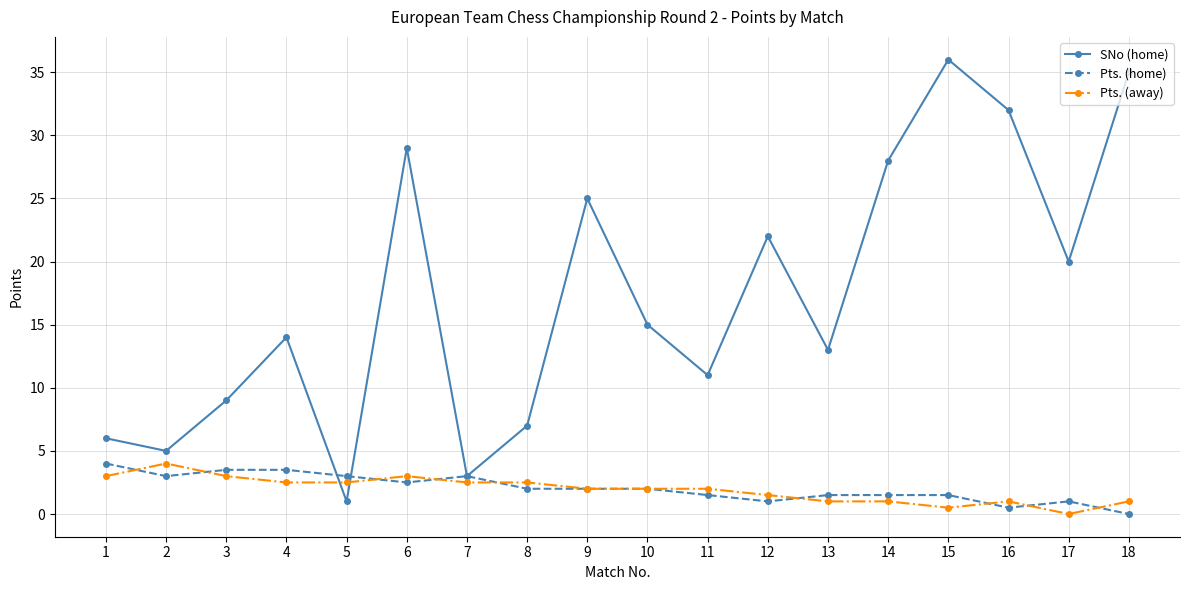

At how many categories does at least one series exceed 31?

3